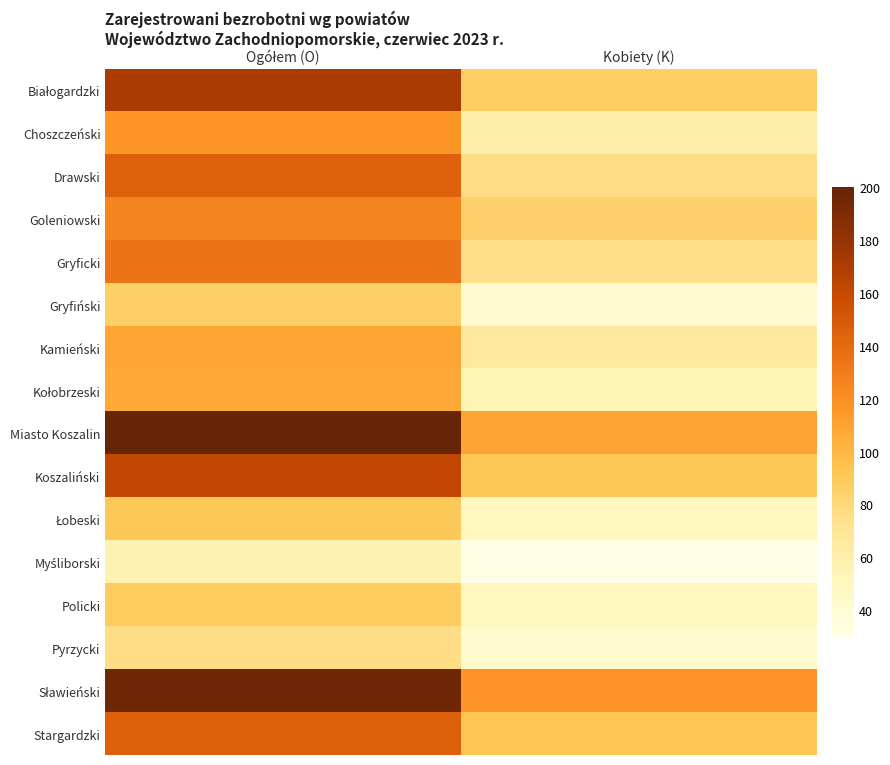

At which category is the sum across all series the highest?

Ogółem (O)